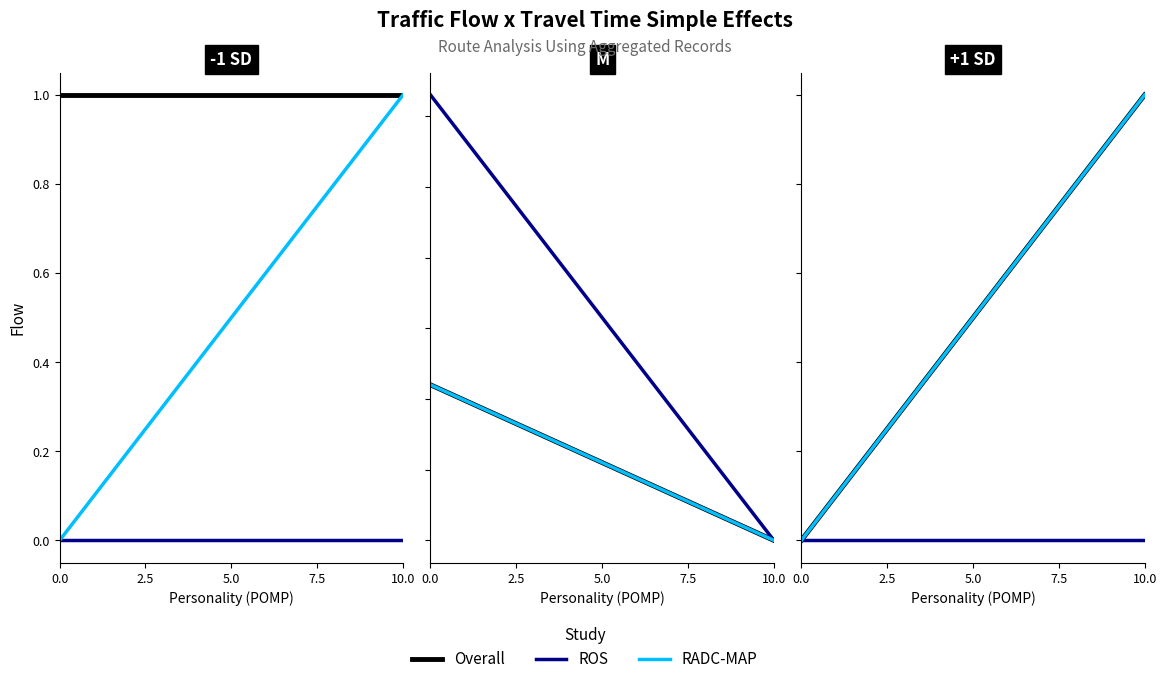

Rank the series at 0.0 from highest to lowest value.

Overall, ROS, RADC-MAP